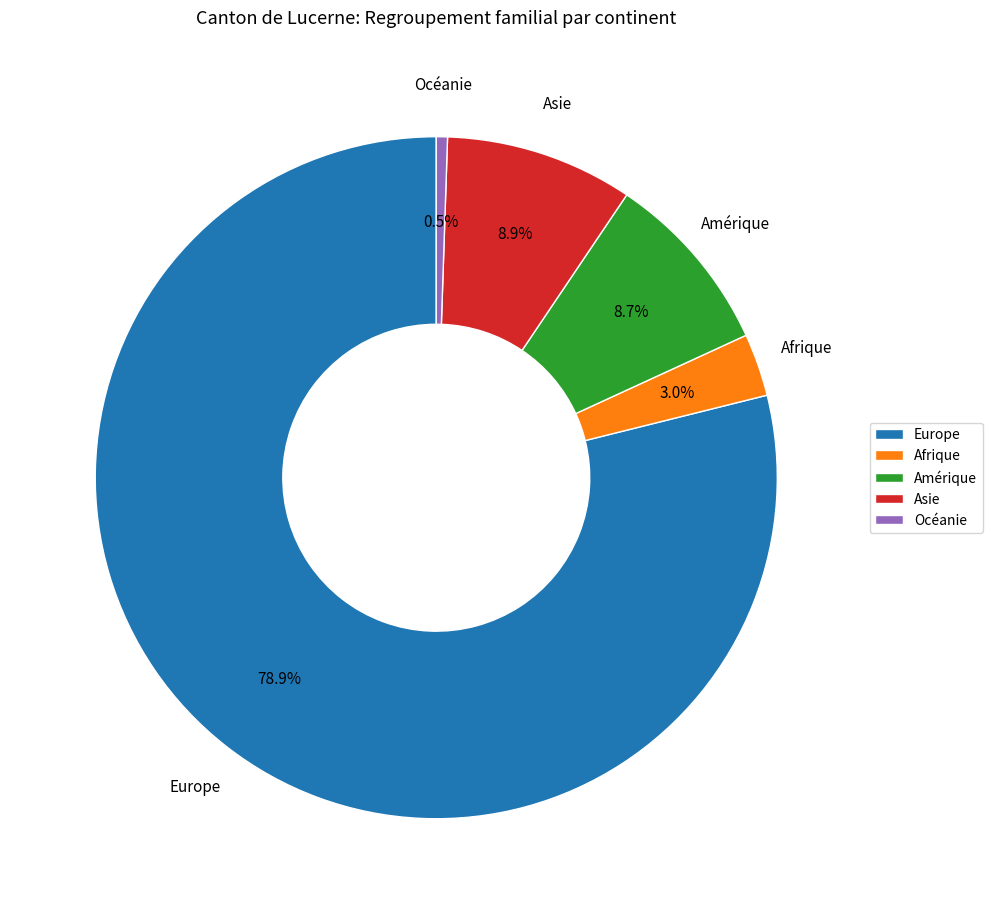

Does Europe represent more than half of the total?

Yes